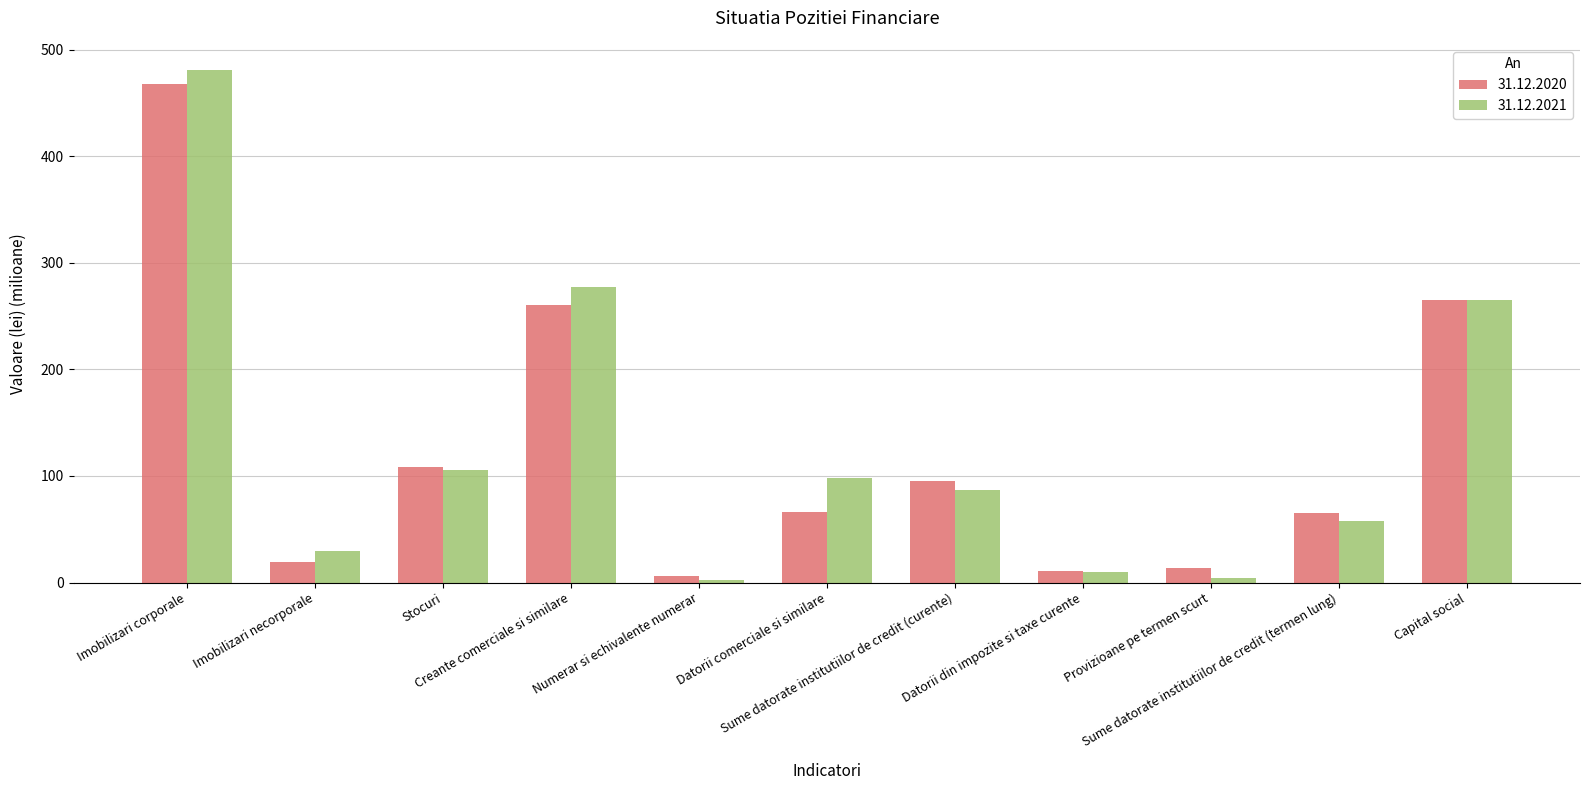

What is the sum of the 31.12.2020 values at Creante comerciale si similare and Capital social?

525.2